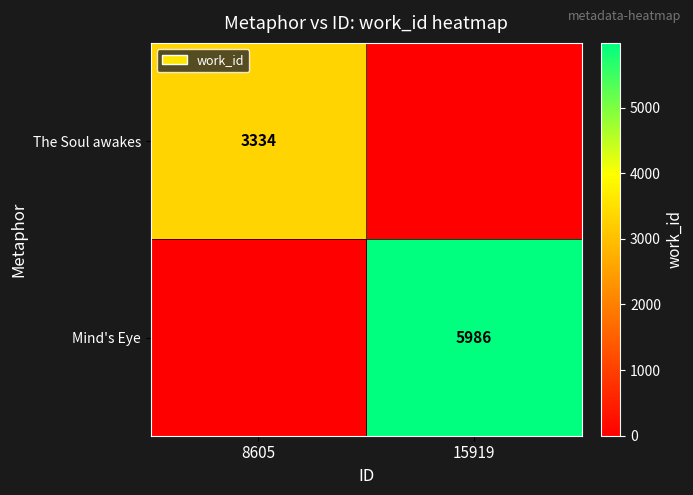

True or false: Mind's Eye has a value of 5986 at 15919.

True